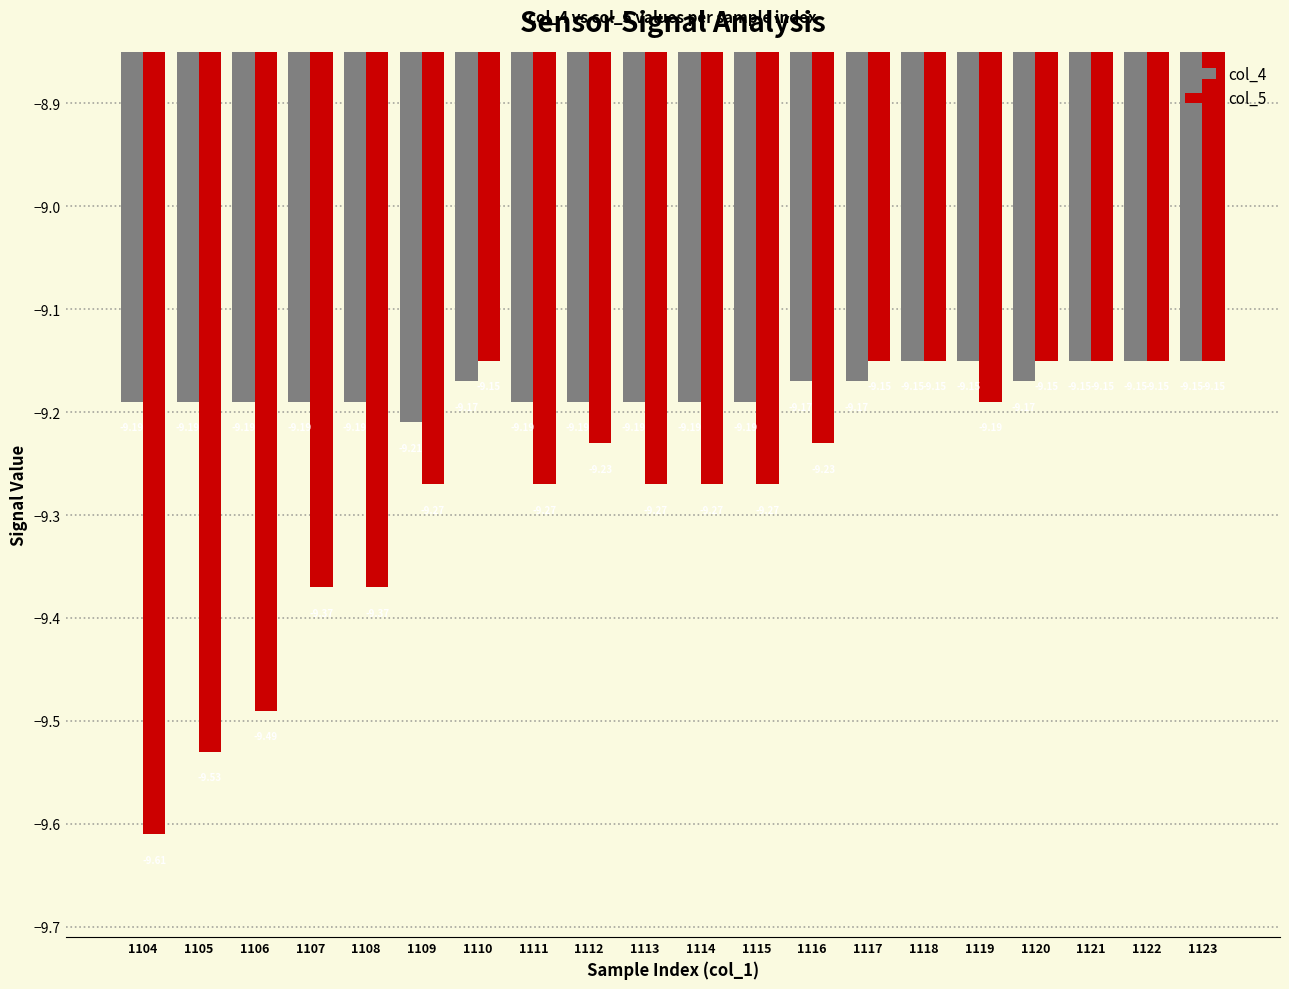

The col_5 series shows -14.1 at 1106. True or false?

False